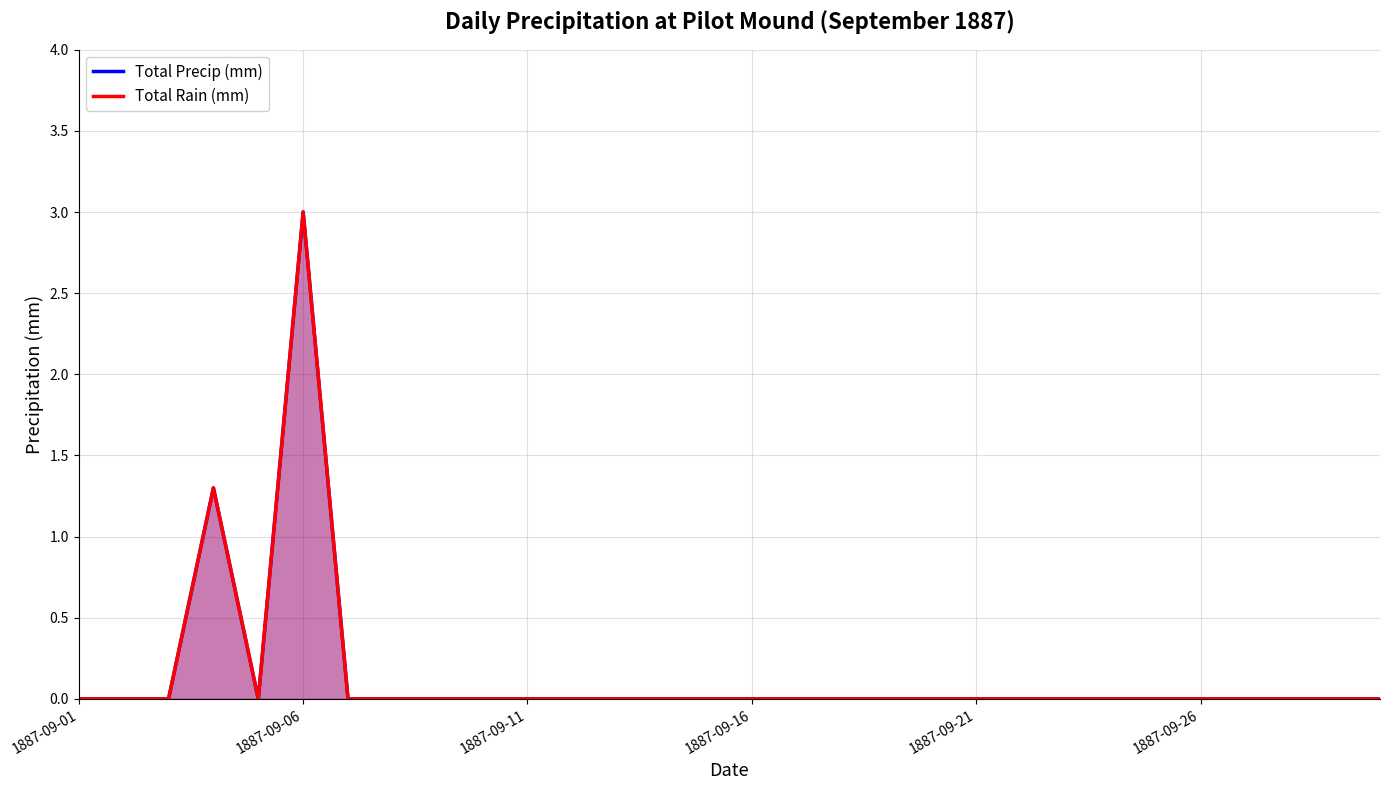

How many positive values does the Total Rain (mm) series have?

2